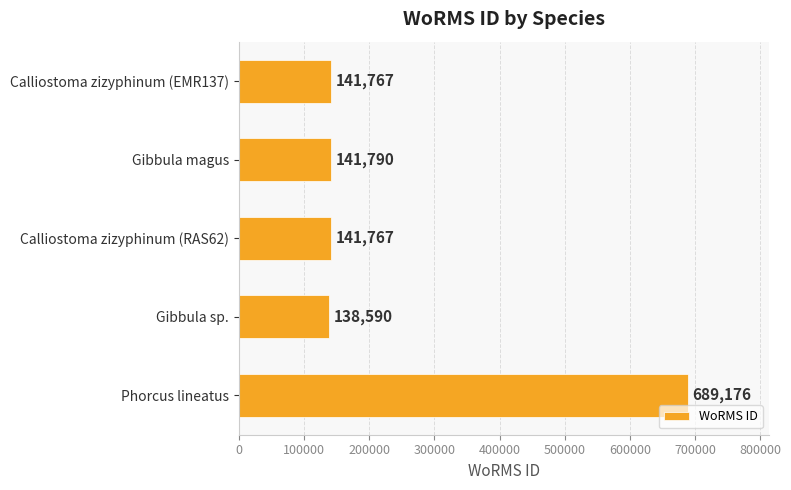

How many distinct data groups are displayed?

1